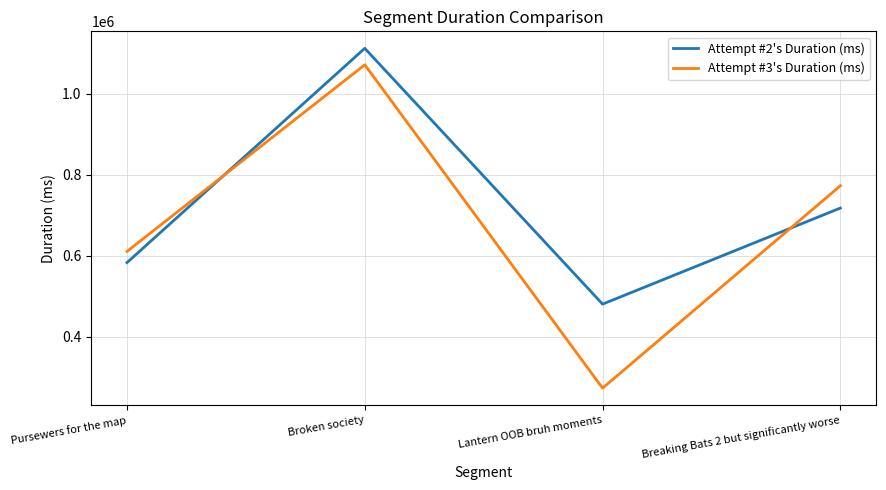

In Attempt #3's Duration (ms), how many points are higher than both neighbors (excluding endpoints)?

1